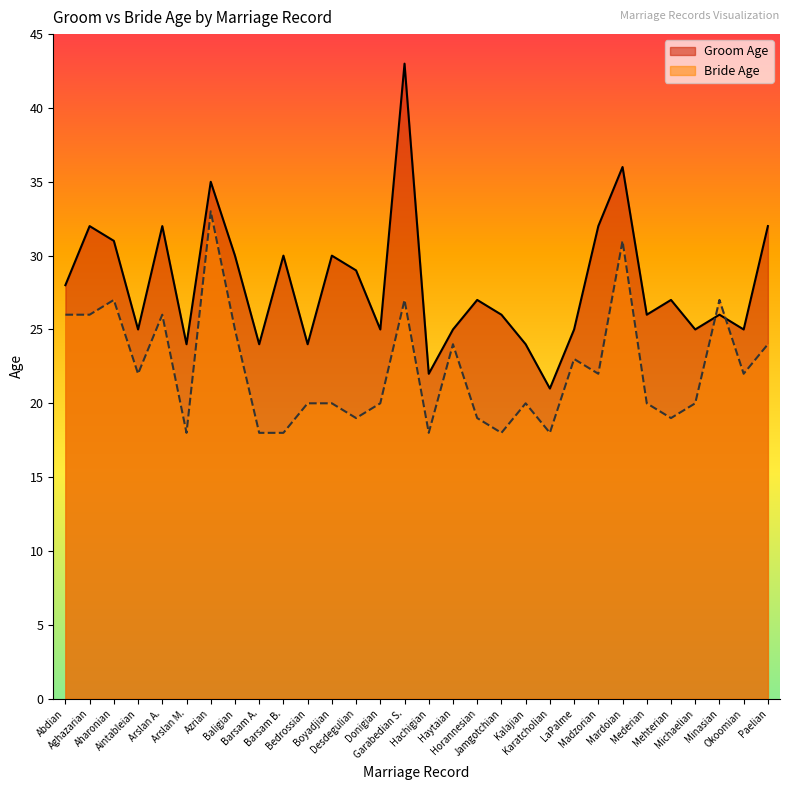

Where is Groom Age nearest to the value 32?

Aghazarian